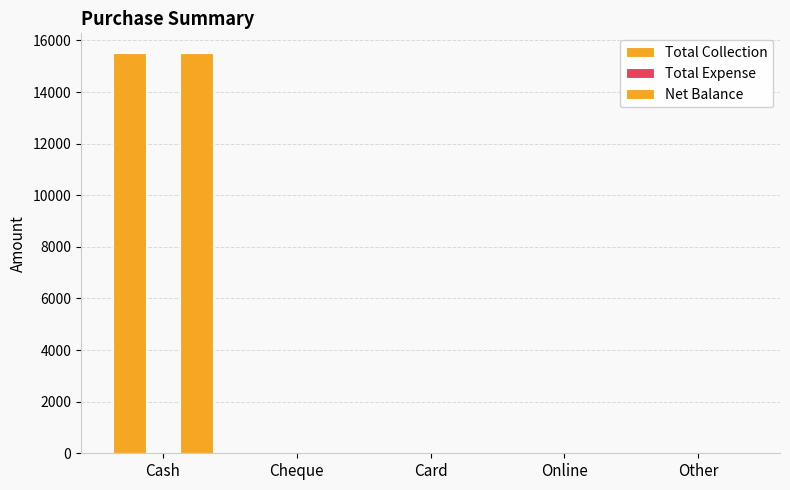

Reading left to right, extract all data points from this chart.

Total Collection: Cash=15500	Cheque=0	Card=0	Online=0	Other=0
Total Expense: Cash=0	Cheque=0	Card=0	Online=0	Other=0
Net Balance: Cash=15500	Cheque=0	Card=0	Online=0	Other=0